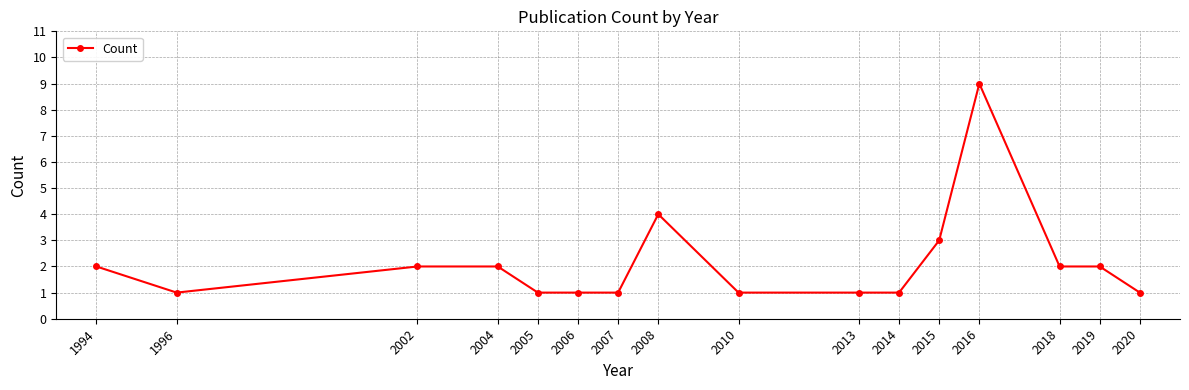

Reading left to right, what are all the values shown in this chart?

1994=2	1996=1	2002=2	2004=2	2005=1	2006=1	2007=1	2008=4	2010=1	2013=1	2014=1	2015=3	2016=9	2018=2	2019=2	2020=1